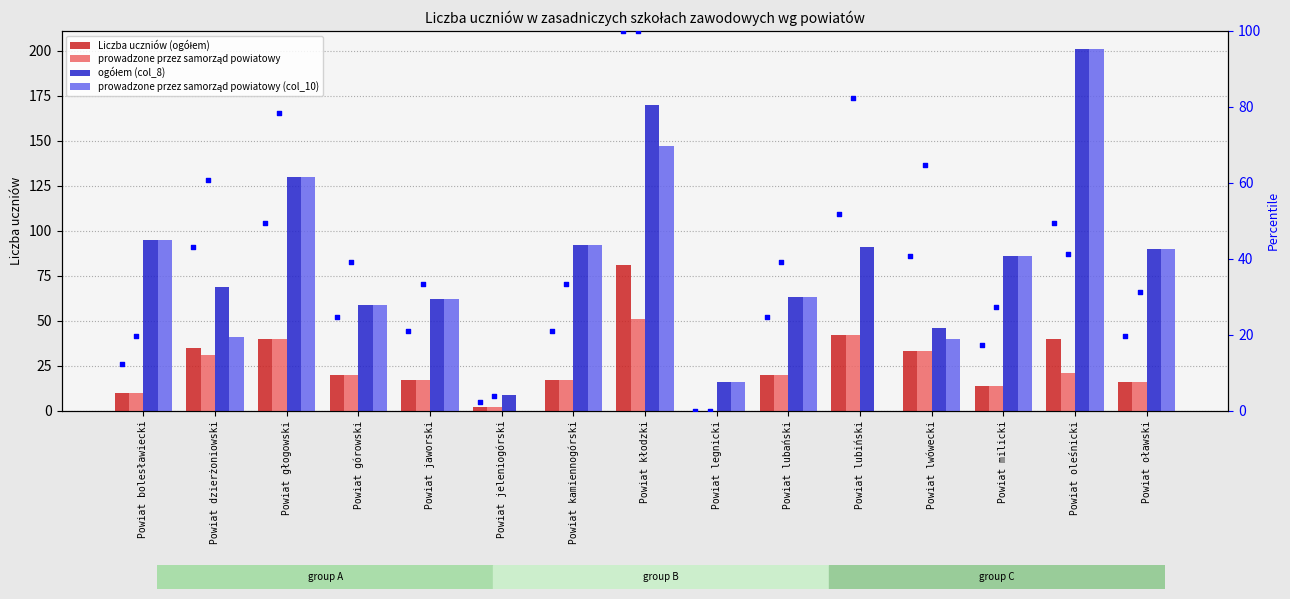

Which series contains the lowest Y value?

Liczba uczniów (ogółem)